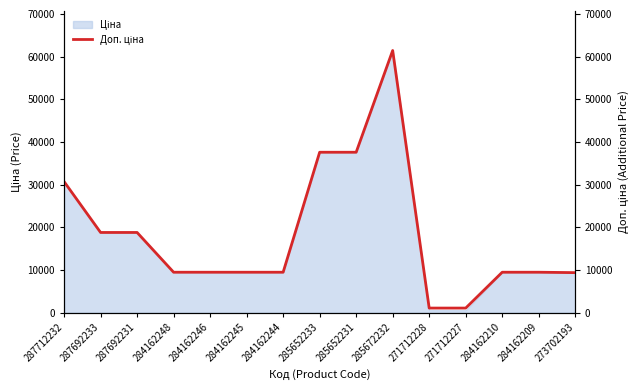

What is the value of the 14th point from the left?

9480.1